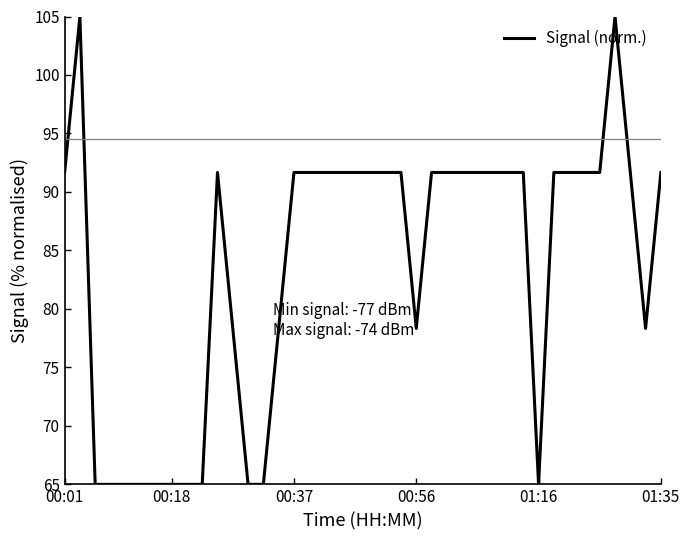

What is the difference between the maximum and minimum values?

40.0